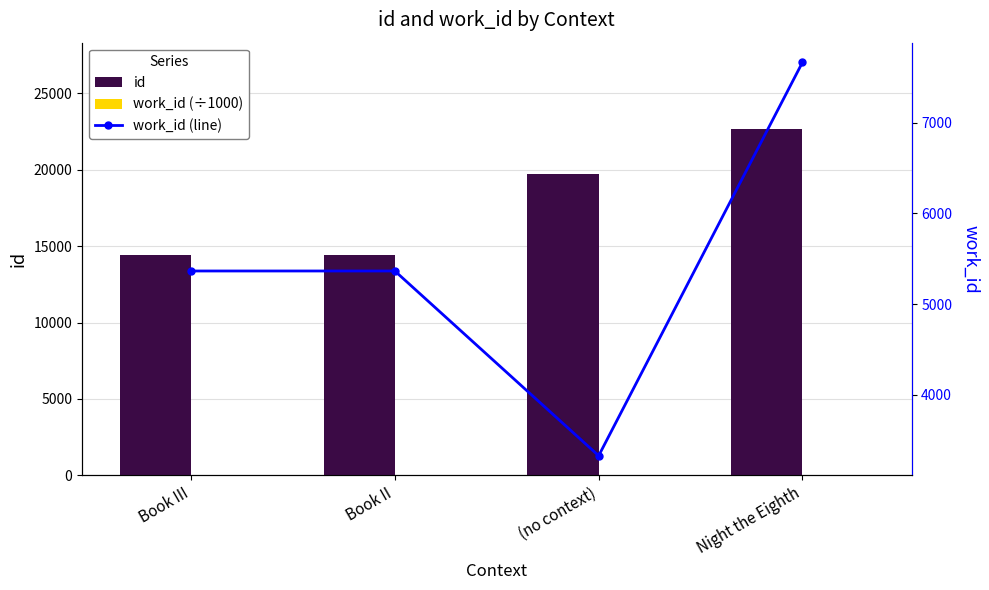

How many values in the work_id (÷1000) series exceed 5?

3